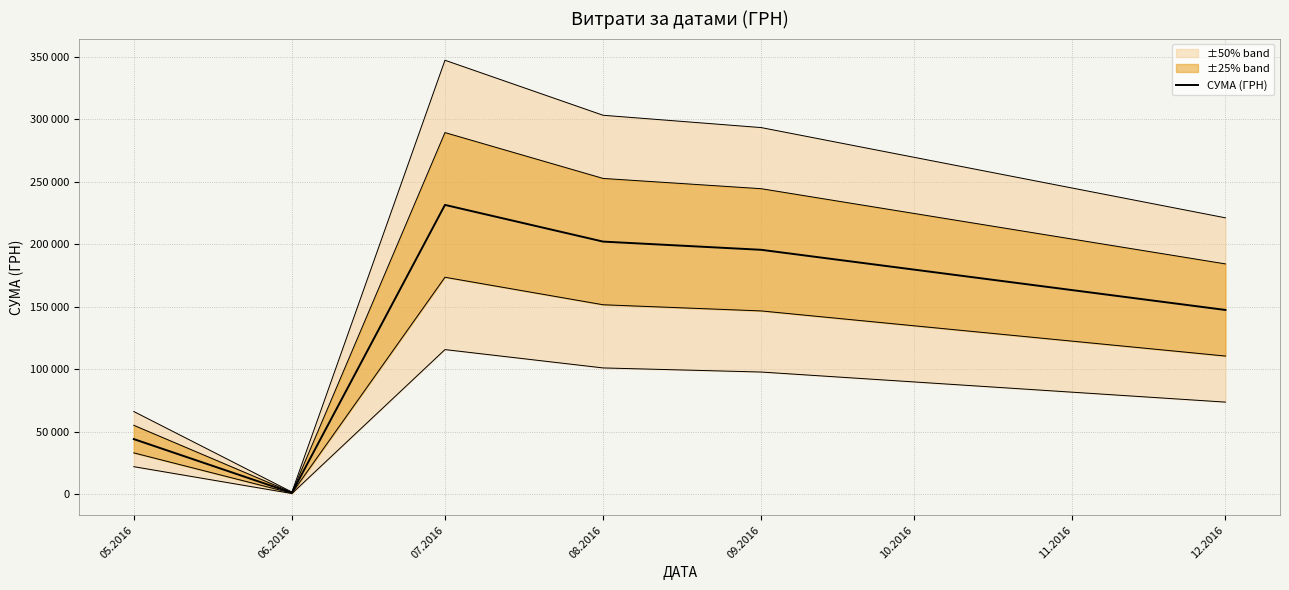

What is the sum of all values?

822185.7